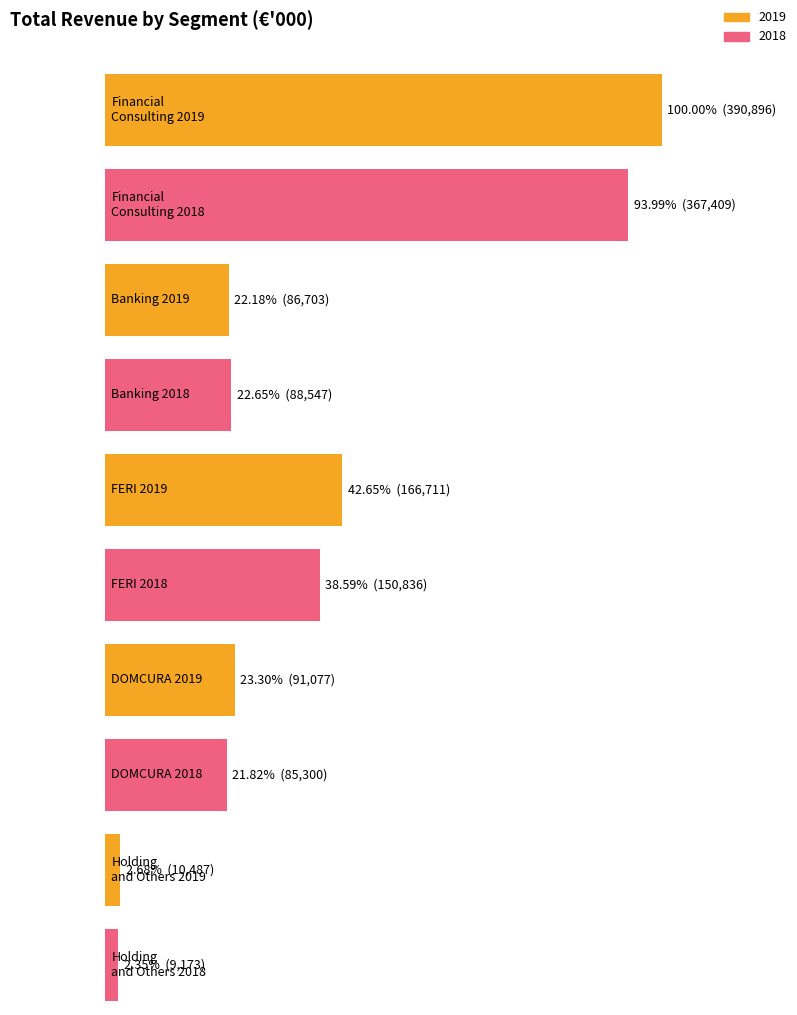

What position from the left is FERI 2019?

5